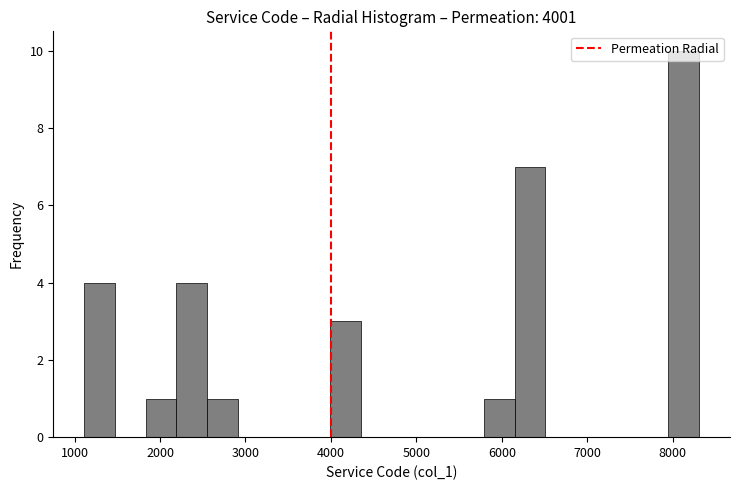

Around what value on the x-axis is the tallest bar? Give the approximate position of its centre, as read against the axis.

8100